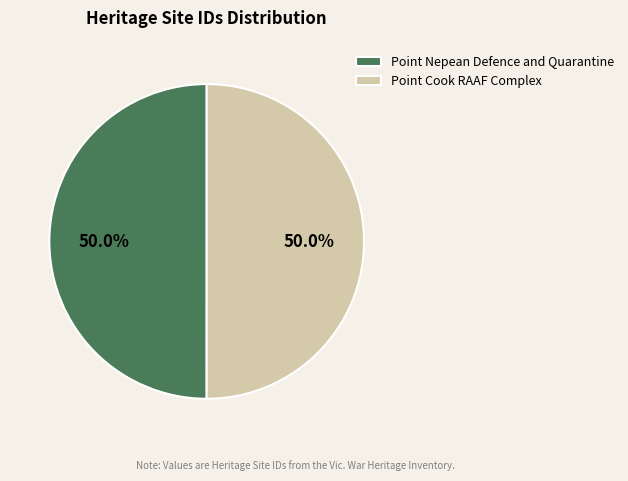

Count the number of slices in the pie.

2